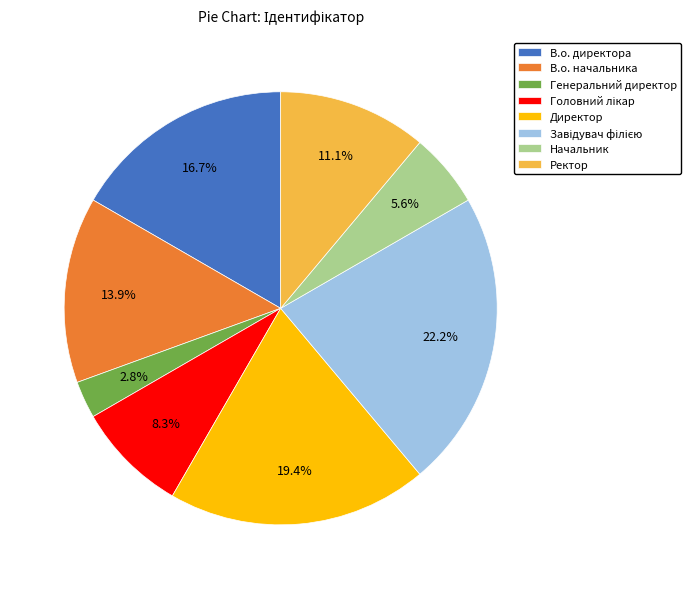

What portion of the pie excludes В.о. начальника?

86.1%